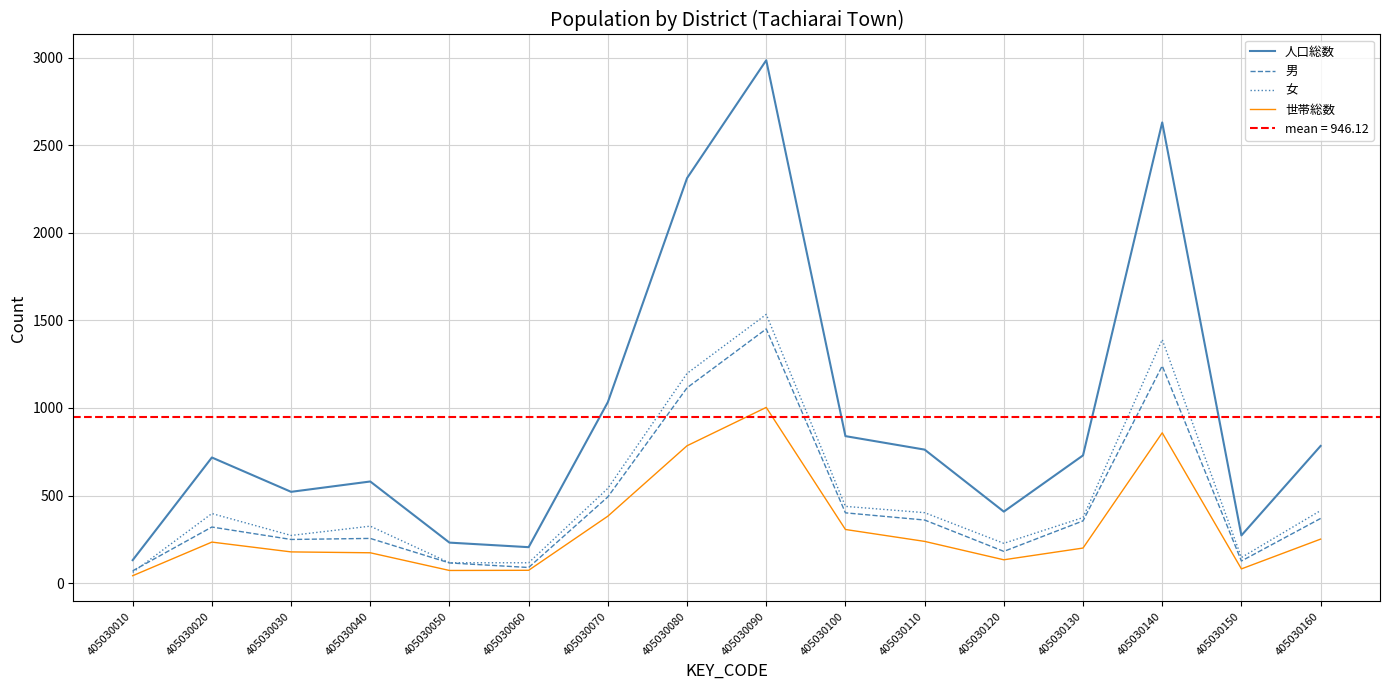

Is this an area chart (filled region under the line)?

No